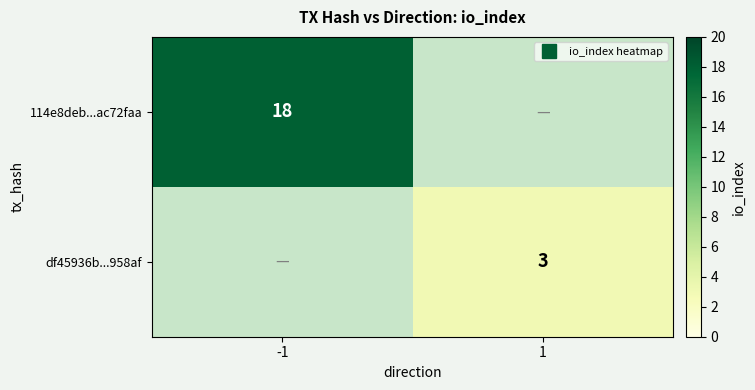

At which label is 114e8deb...ac72faa closest to 9?

-1